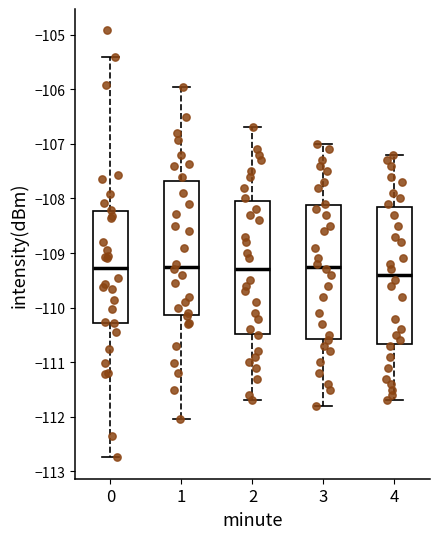

Reading left to right, read every box against the y-axis: the position of its median line, the range the box covers, and the ends of its whiskers. The values are not printed on the chart, so give them approximately, as read against the axis.

0: median -109.3, box -110.3 to -108.2, whiskers -112.7 to -105.4
1: median -109.2, box -110.1 to -107.7, whiskers -112.0 to -106.0
2: median -109.3, box -110.5 to -108.0, whiskers -111.7 to -106.7
3: median -109.2, box -110.6 to -108.1, whiskers -111.8 to -107.0
4: median -109.4, box -110.7 to -108.1, whiskers -111.7 to -107.2